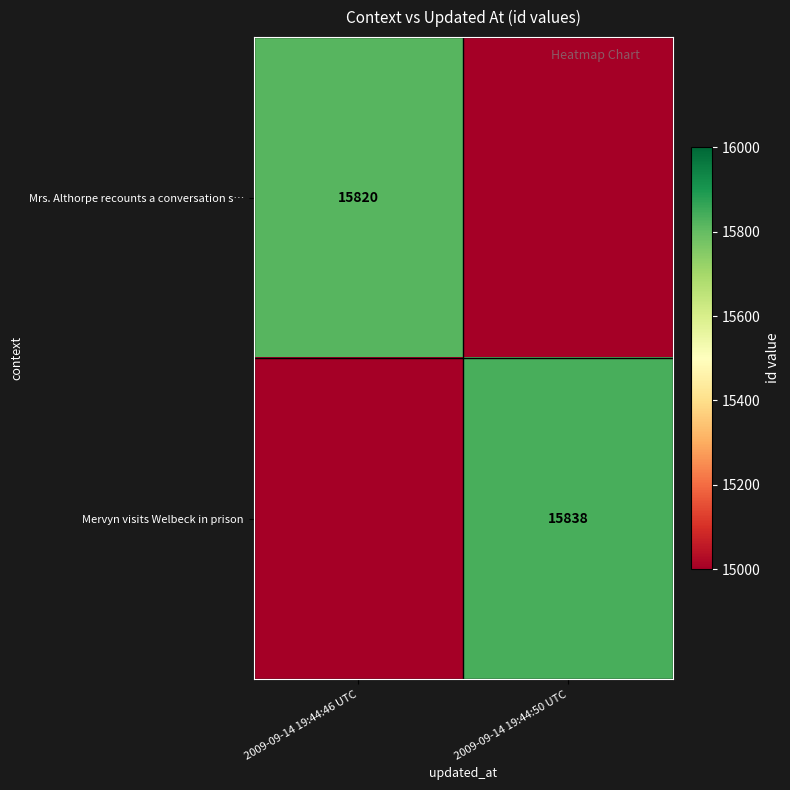

True or false: Mervyn visits Welbeck in prison has a value of 27198 at 2009-09-14 19:44:50 UTC.

False